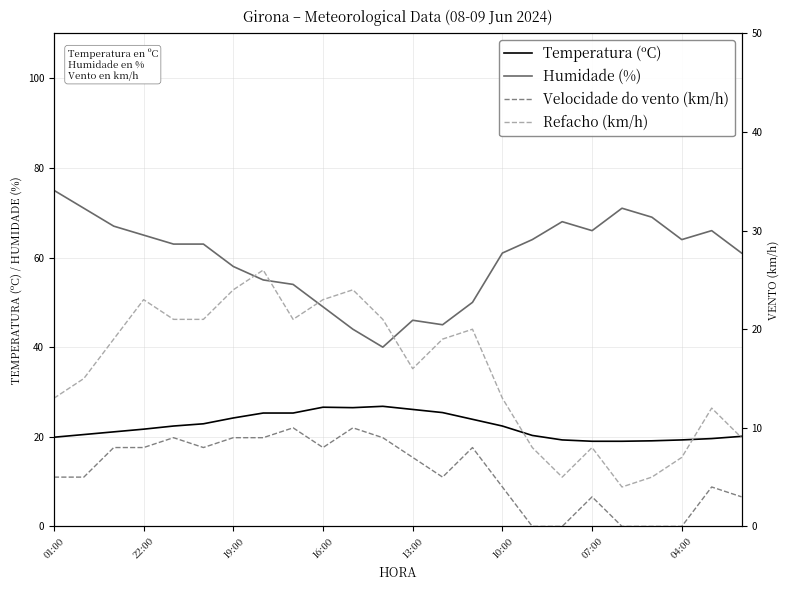

Which series has the largest range (max minus min)?

Humidade (%)